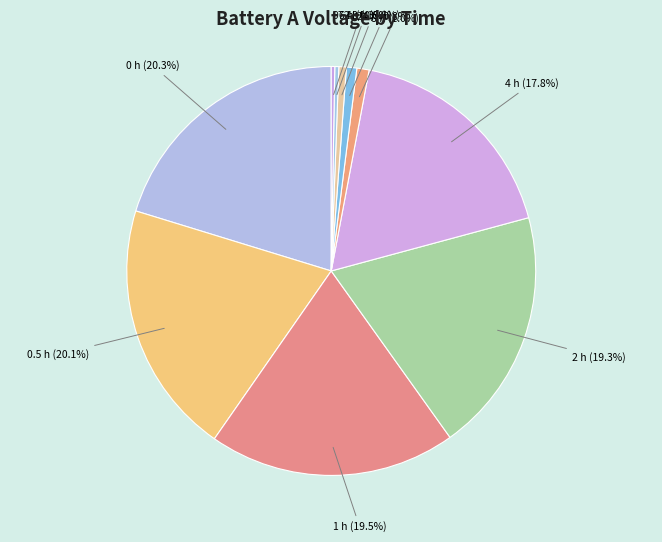

The 0 h slice represents 20% of the pie. True or false?

True